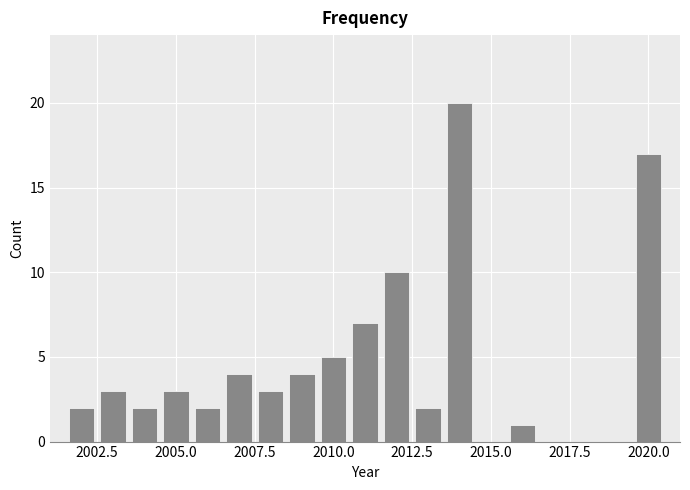

Around what value on the x-axis is the tallest bar? Give the approximate position of its centre, as read against the axis.

2014.0